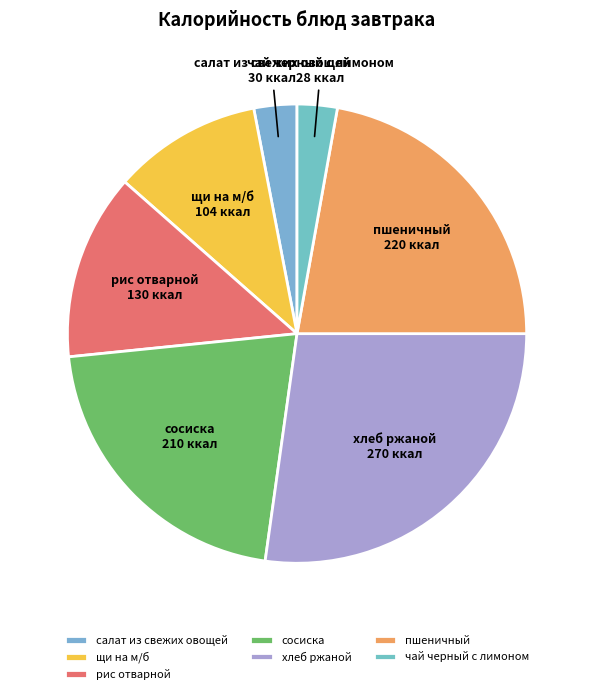

Which slice is the largest?

хлеб ржаной